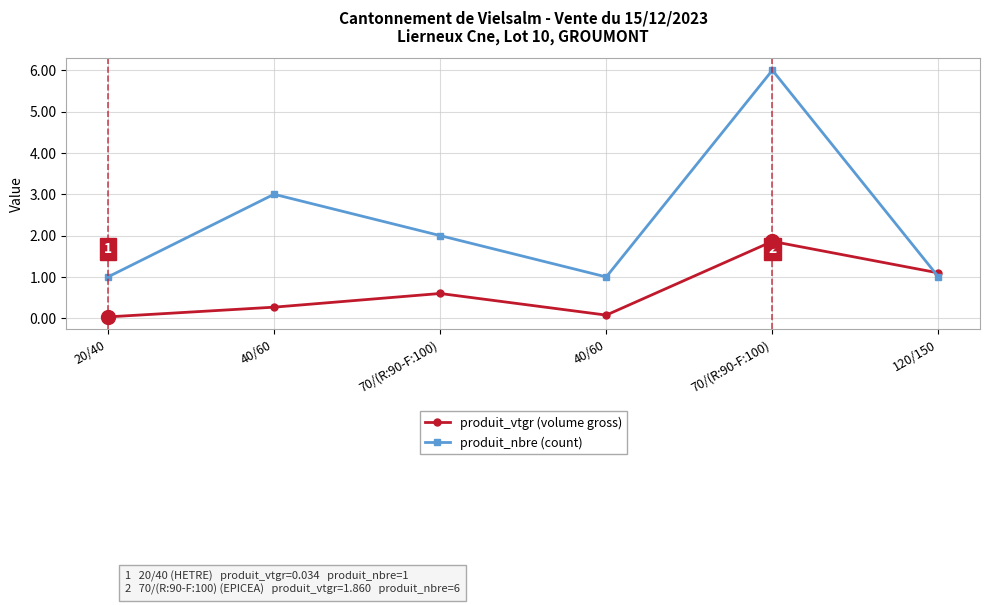

Reading left to right, transcribe all the data shown in this chart.

produit_vtgr (volume gross): 0.0	0.3	0.6	0.1	1.9	1.1
produit_nbre (count): 1.0	3.0	2.0	1.0	6.0	1.0